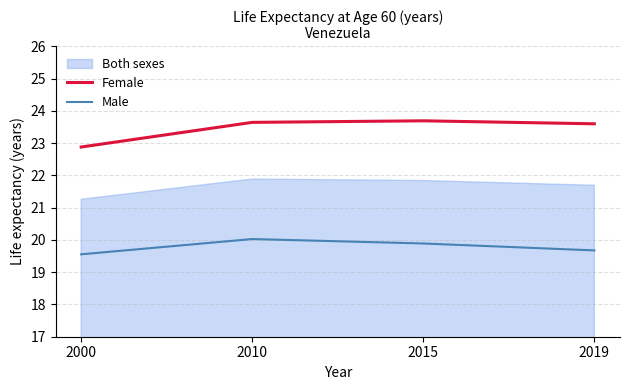

True or false: Female has a value of 23.6 at 2019.

True